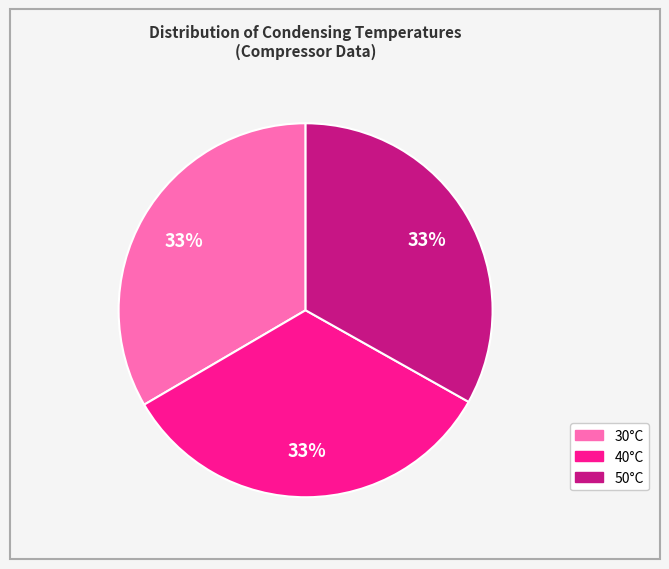

Is there any slice that represents more than half of the pie?

No